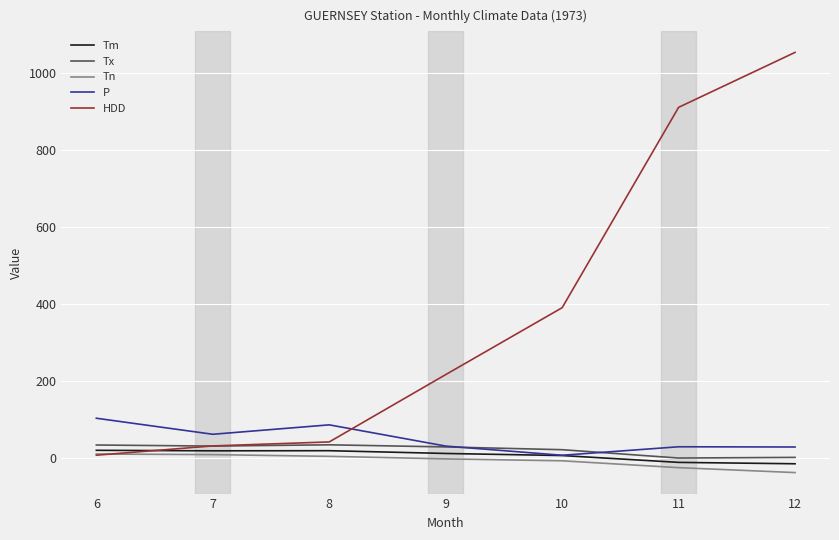

What is the highest value of the Tm series?

19.0